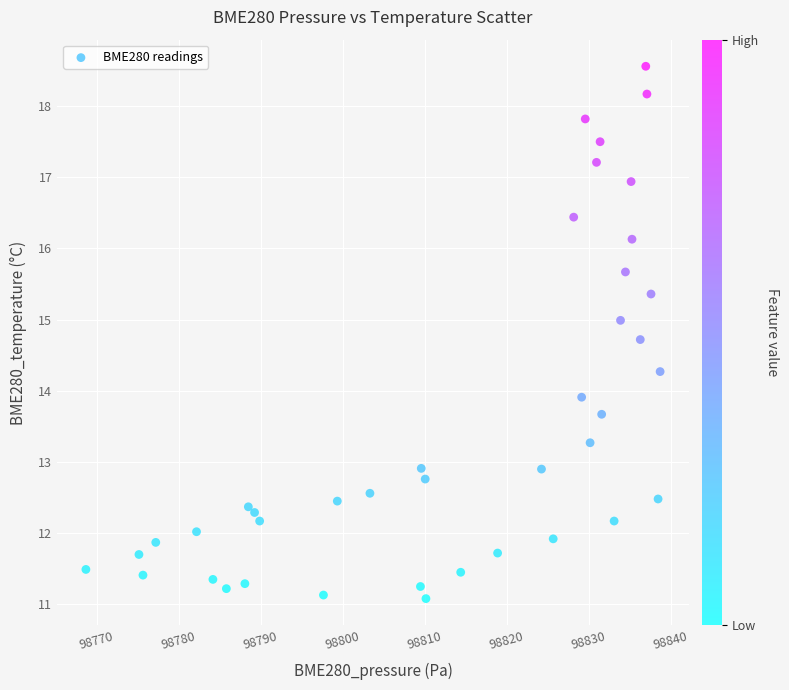

What Y value in the scatter plot is closest to 14?

13.9